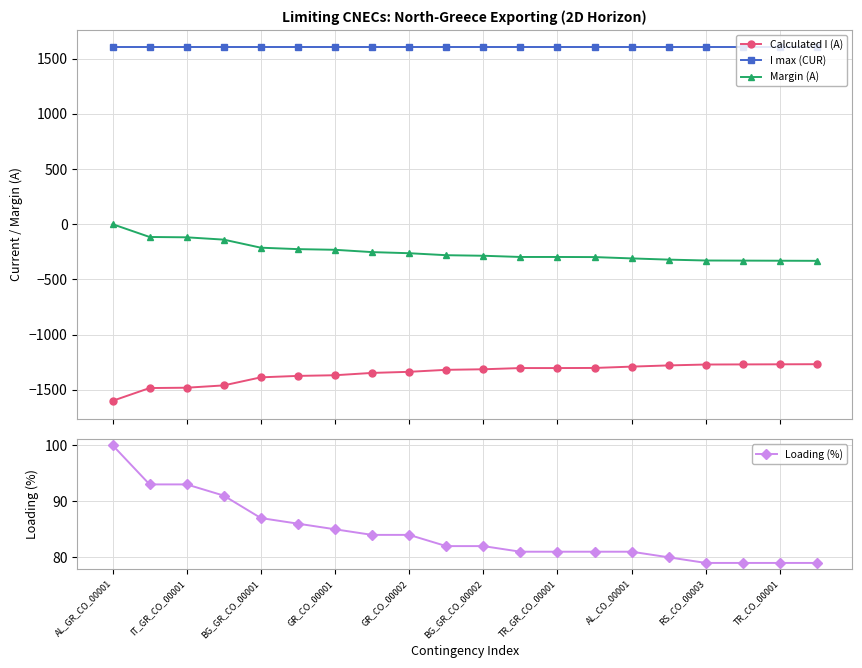

What is the minimum value for Loading (%)?

79